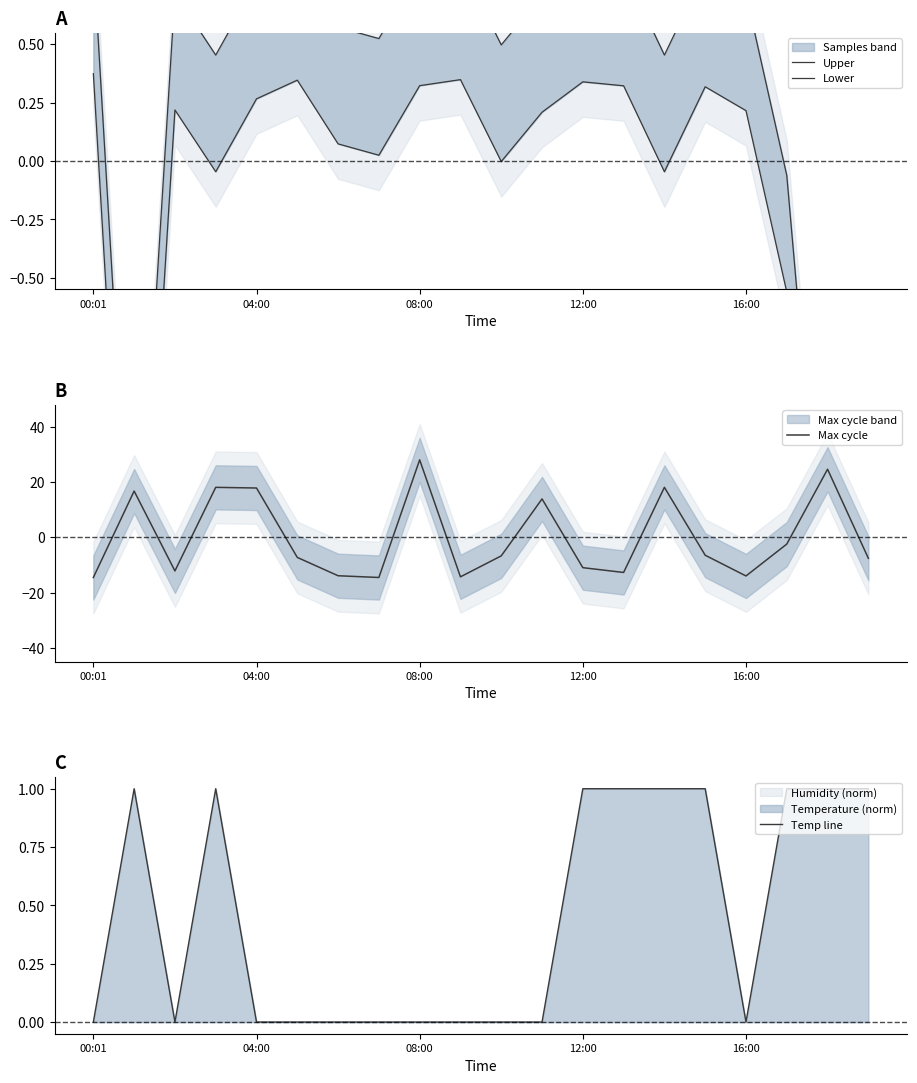

How many data points in Lower are less than 0?

7